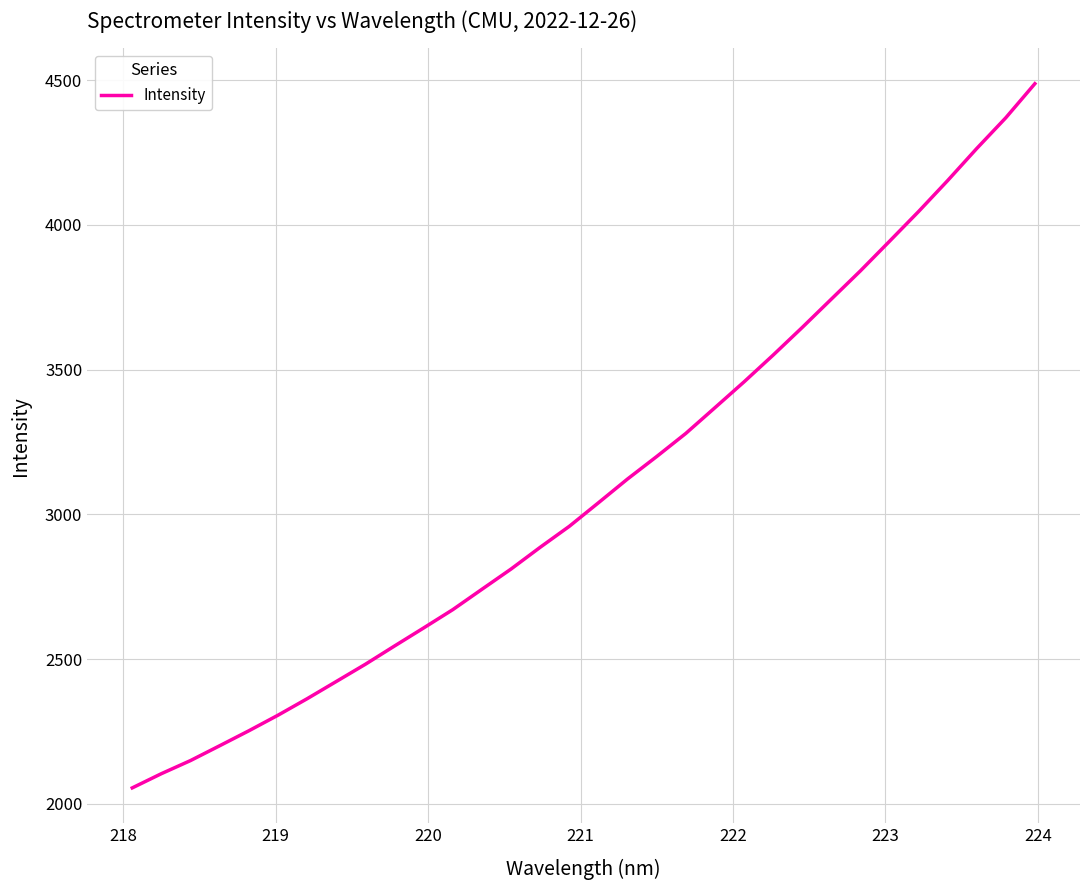

What is the smallest value displayed?

2054.9